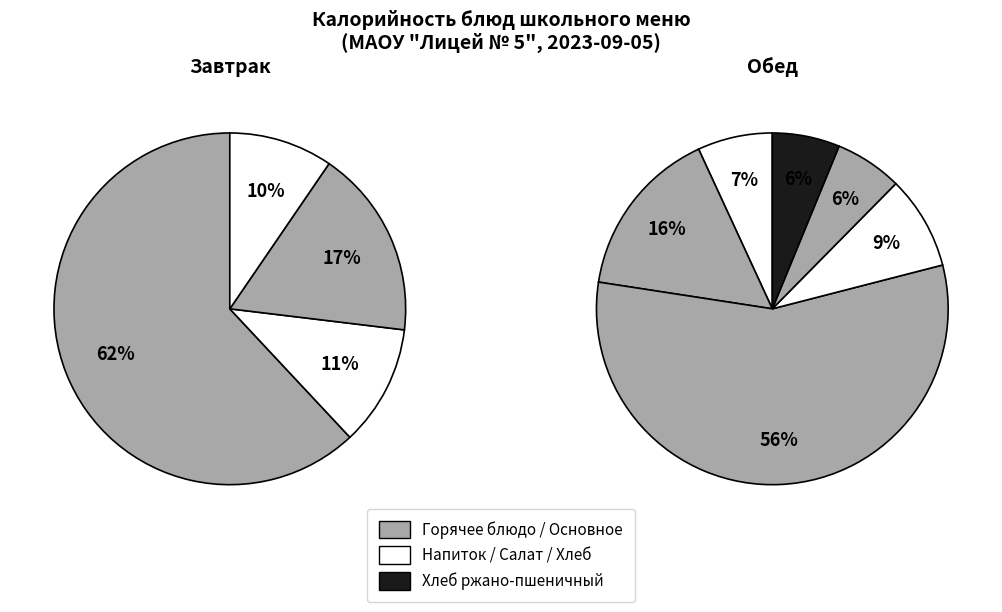

Count the number of slices in the pie.

10